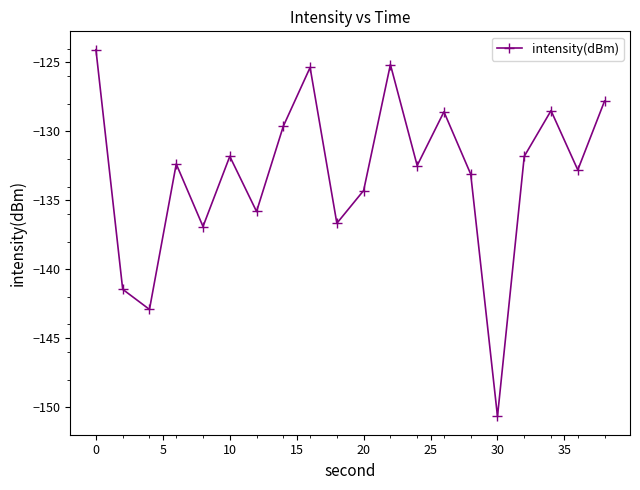

What is the value of the 3rd point from the left?

-142.9